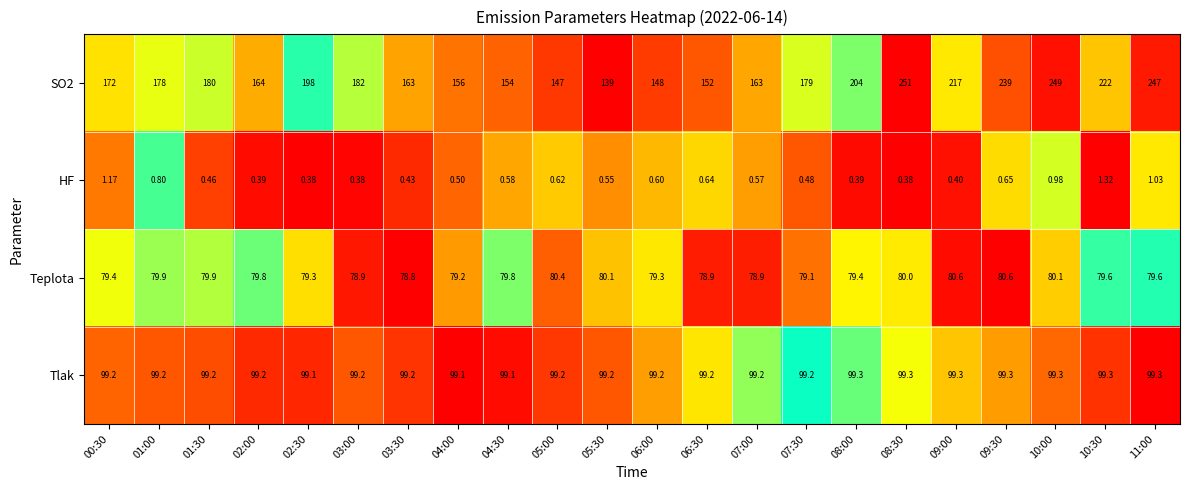

At 05:00, list the series in order from largest to smallest.

SO2, Tlak, Teplota, HF